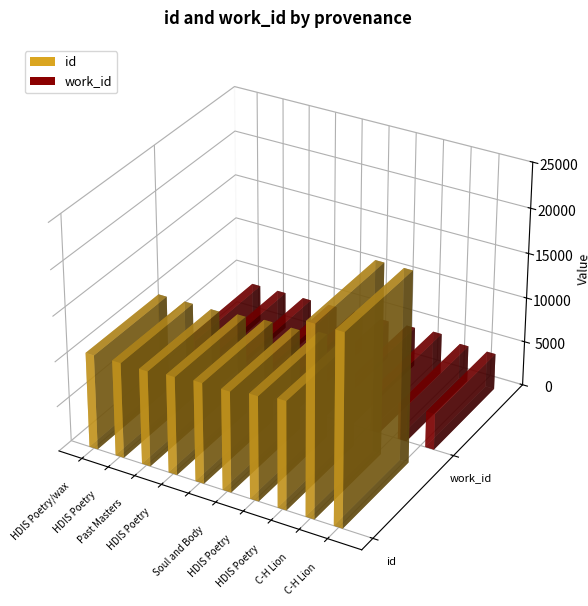

True or false: id has a value of 10605 at Past Masters.

True